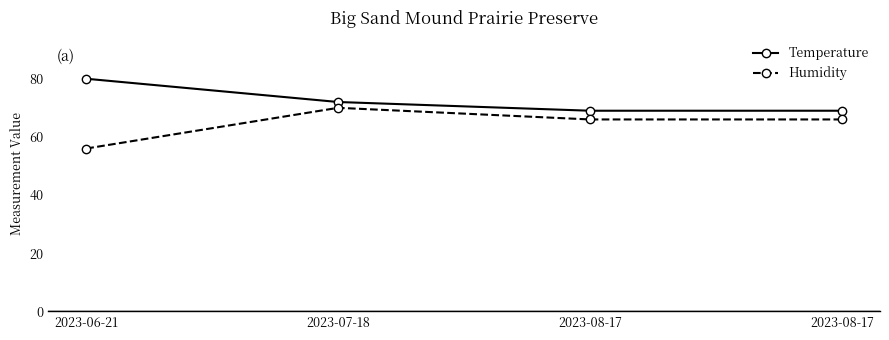

What is the sum of the Temperature values at 2023-07-18 and 2023-08-17?

141